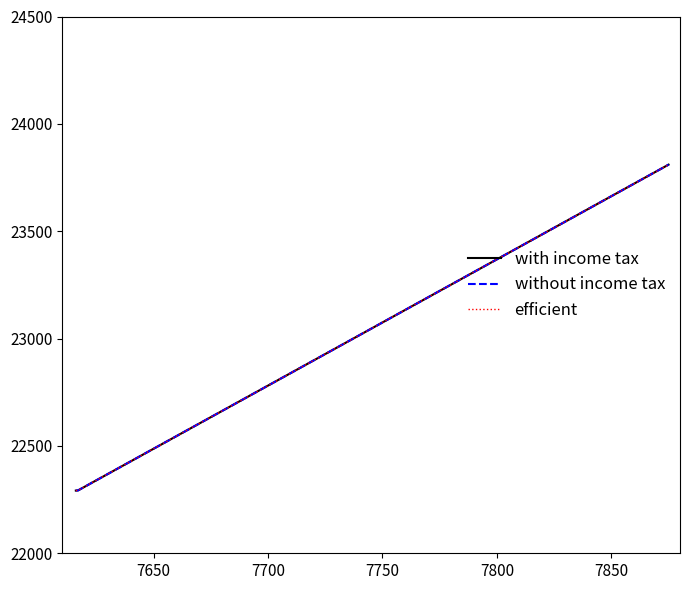

Is this an area chart (filled region under the line)?

No